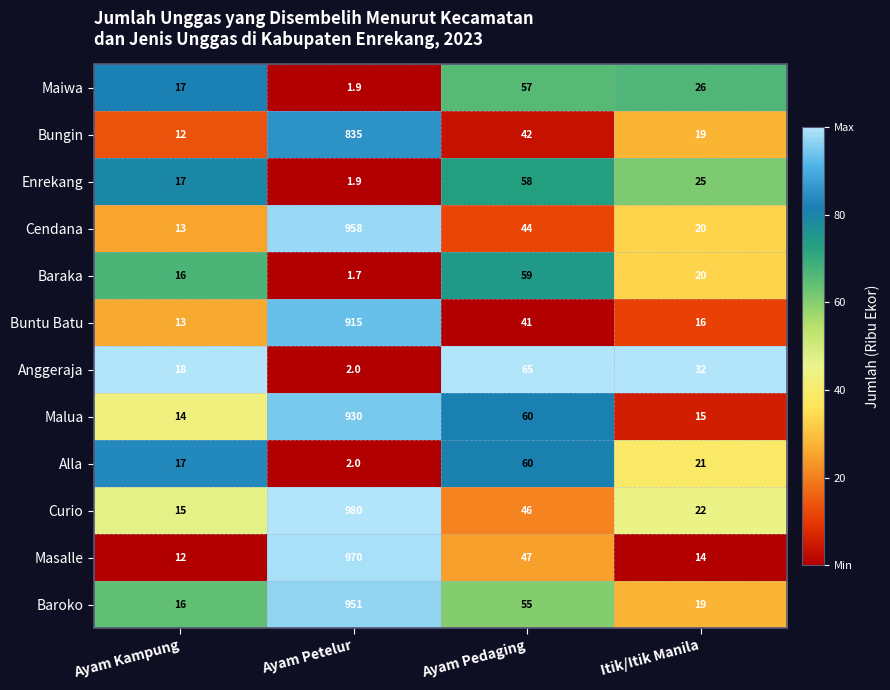

List the series in order of their peak value, highest first.

Curio, Masalle, Cendana, Baroko, Malua, Buntu Batu, Bungin, Anggeraja, Alla, Baraka, Enrekang, Maiwa